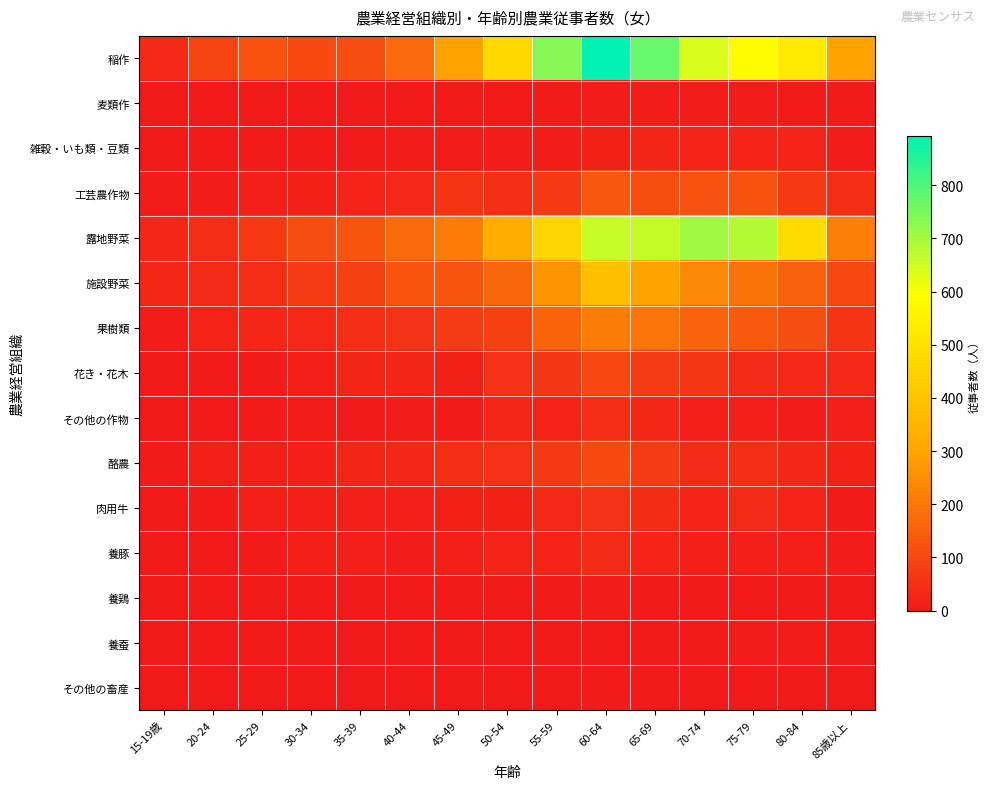

Between 65-69 and 40-44, which is larger?

65-69